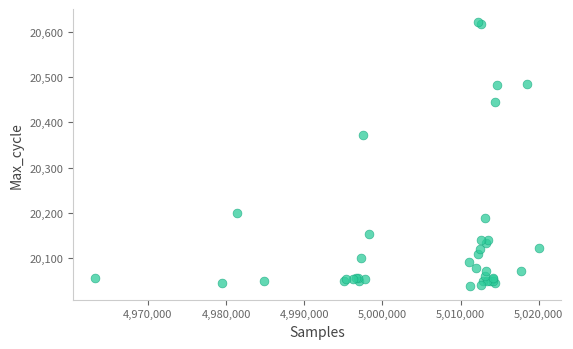

What Y value in the scatter plot is closest to 20329?

20372